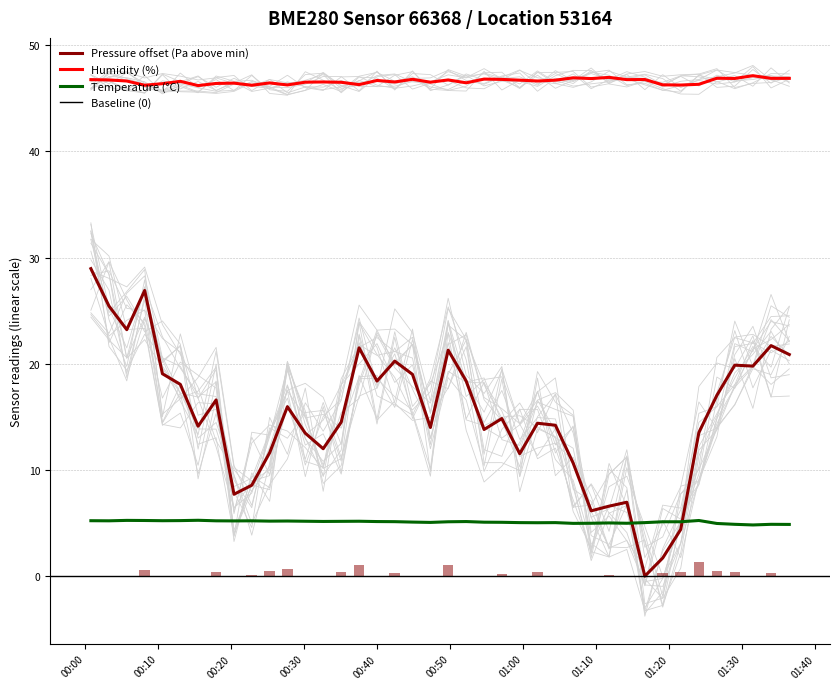

What is the difference between the maximum and minimum values in the pressure series?

29.0